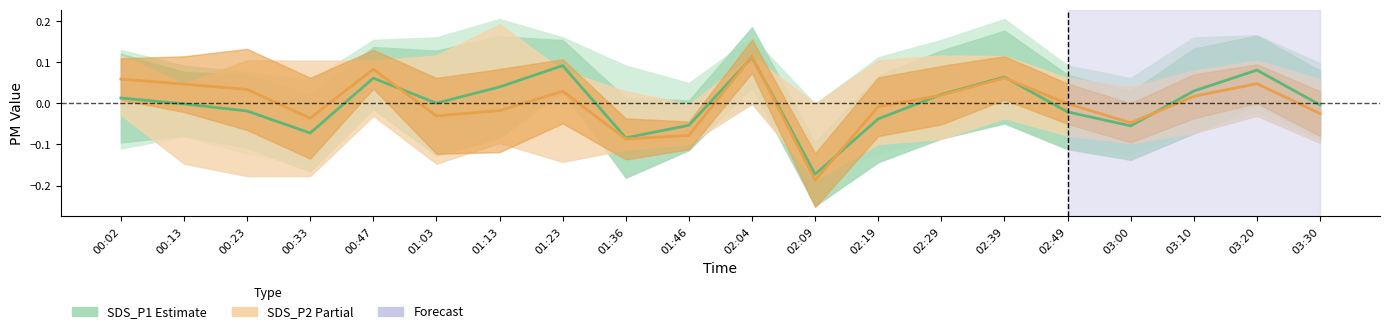

True or false: SDS_P2 Partial has a value of -0.1 at 03:00.

False